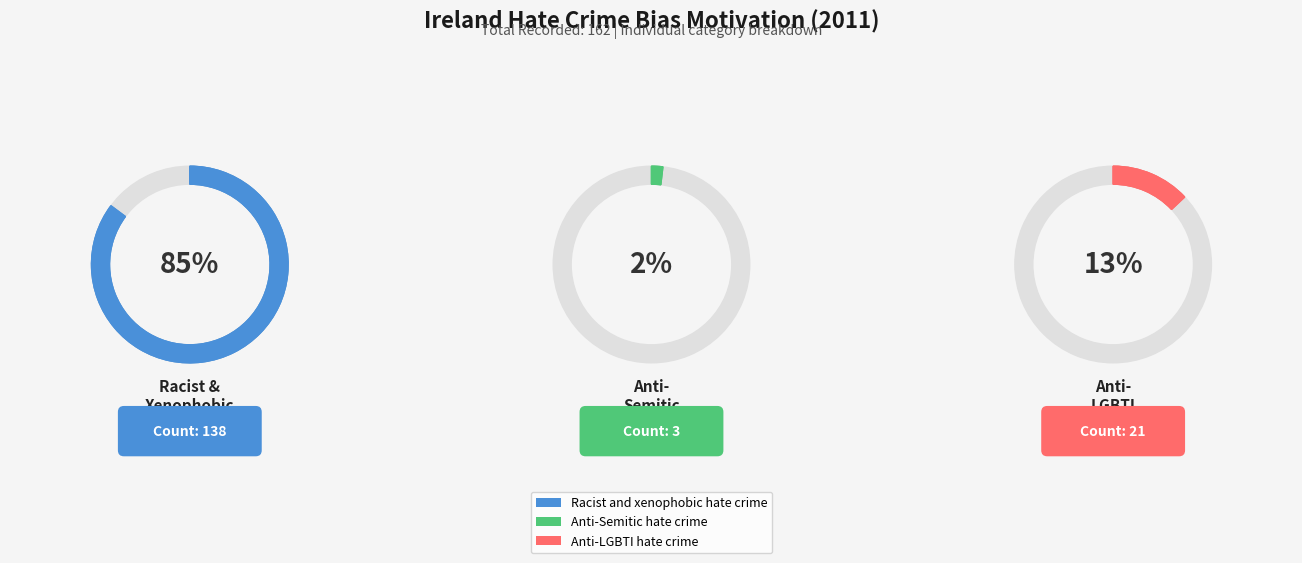

Count the number of slices in the pie.

3